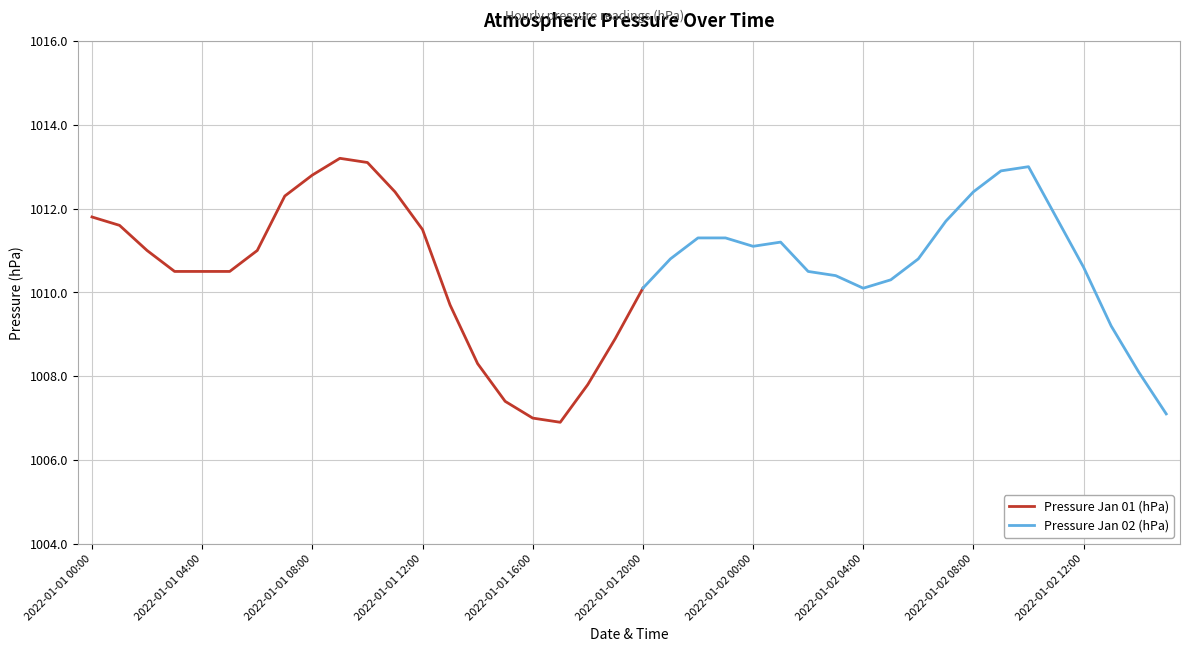

What is the change in value from 2022-01-01 18:00 to 2022-01-01 20:00?

+2.3